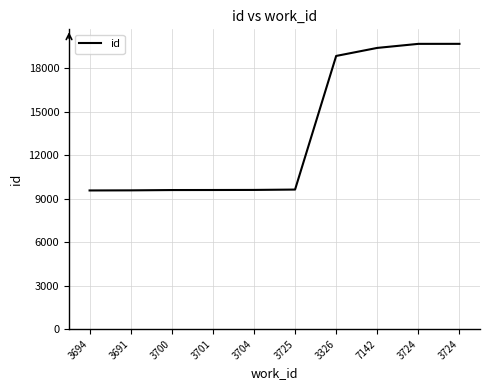

Which label corresponds to the smallest value in the chart?

3694